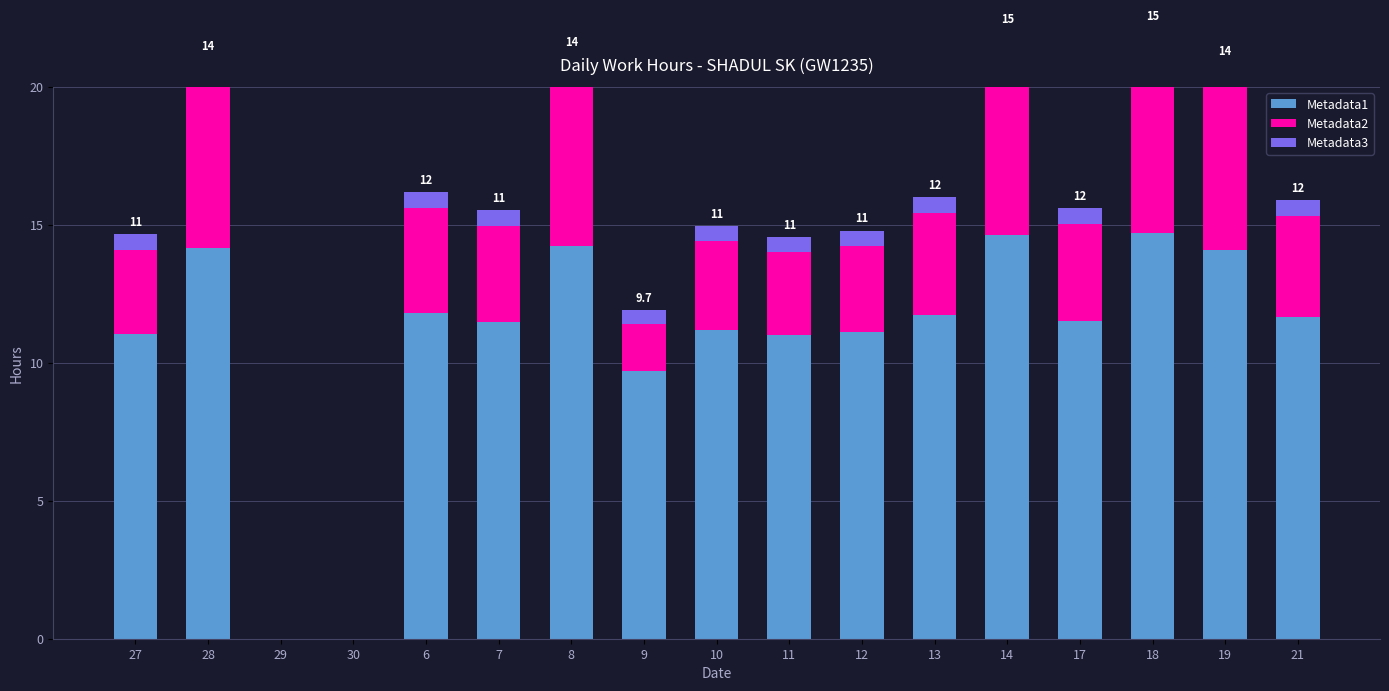

Which series has the largest range (max minus min)?

Metadata1